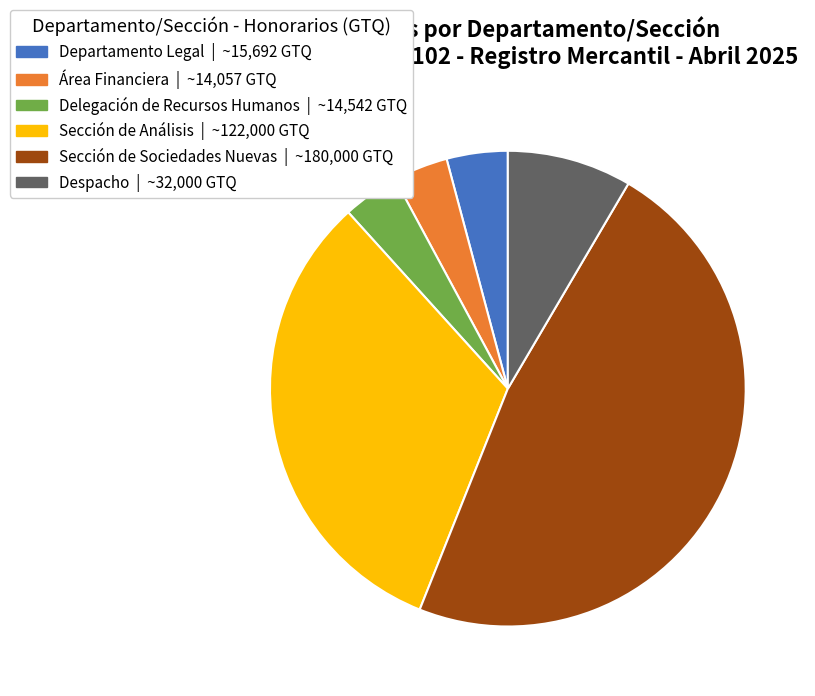

True or false: Sección de Sociedades Nuevas accounts for 48% of the total.

True